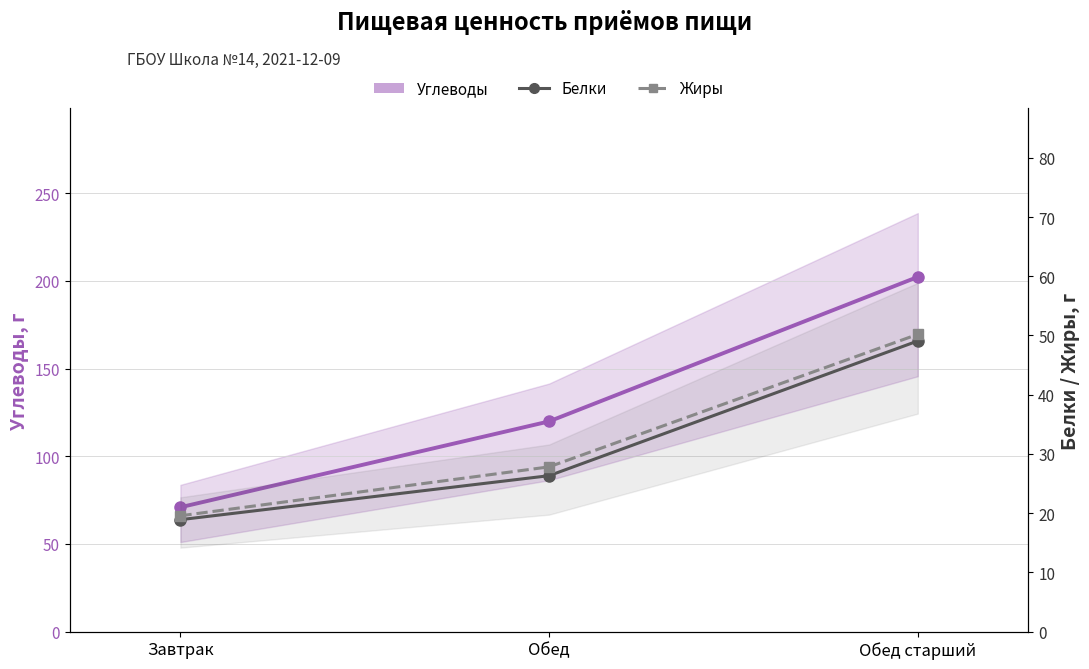

Rank the series at Обед from highest to lowest value.

Углеводы, Жиры, Белки